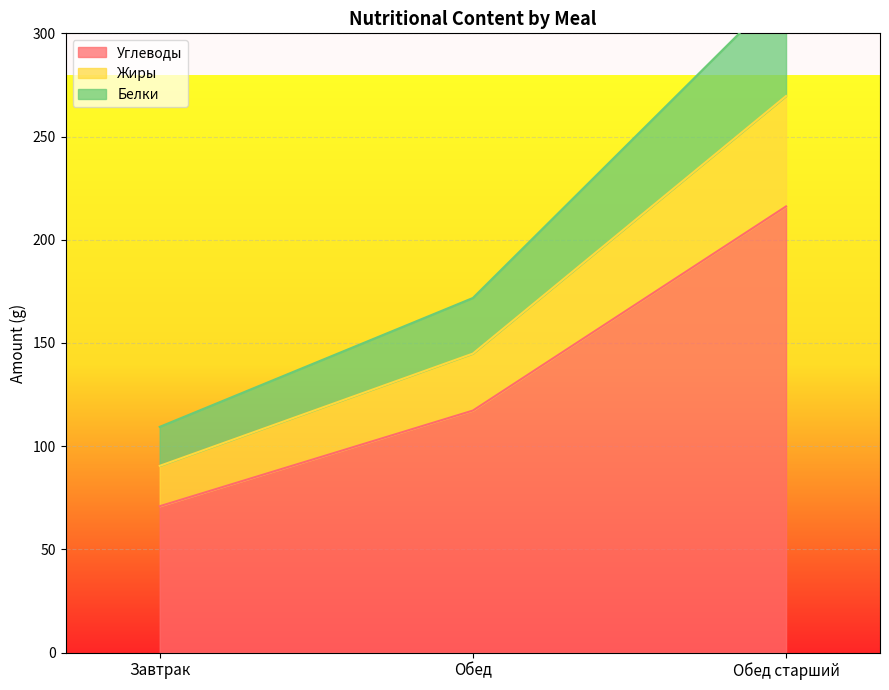

At which label is Углеводы closest to 143?

Обед